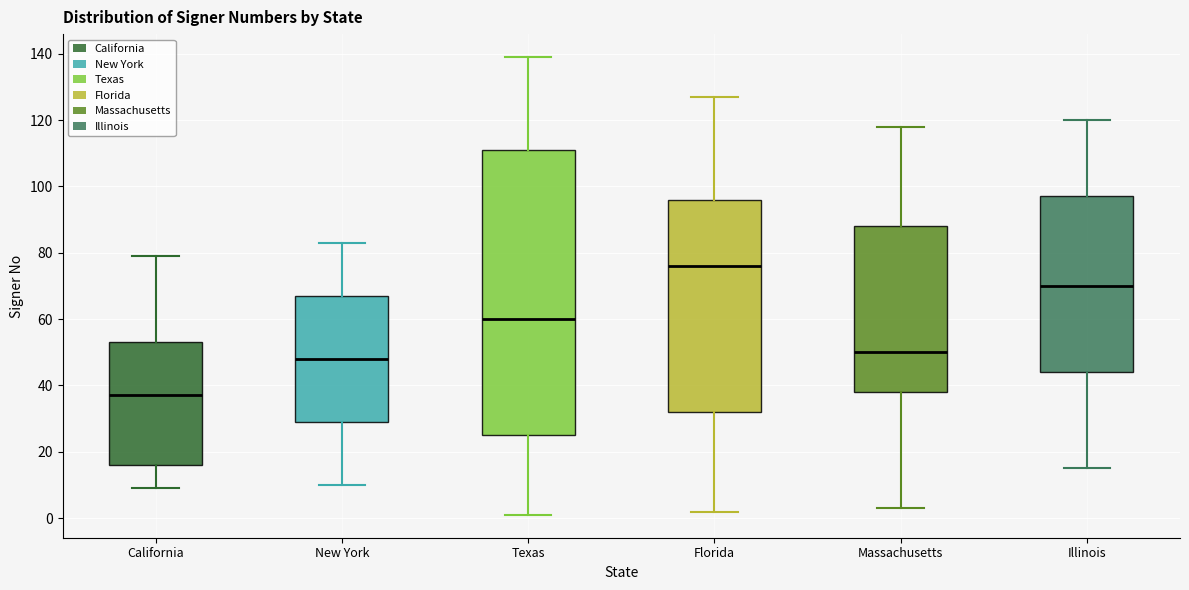

Comparing the boxes themselves (not the whiskers), which one is the tallest?

Texas